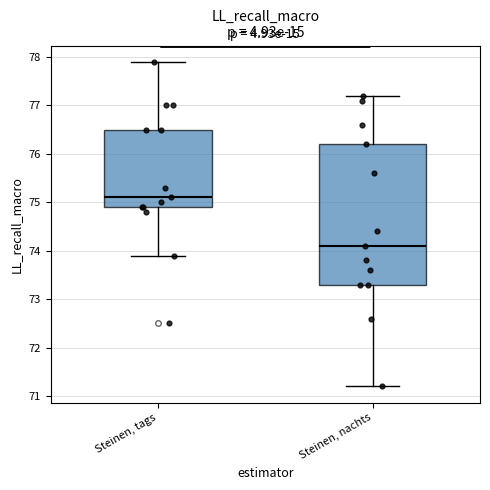

Where does the median line of the box for Steinen, nachts sit on the y-axis? The values are not printed on the chart, so give them approximately, as read against the axis.

74.1